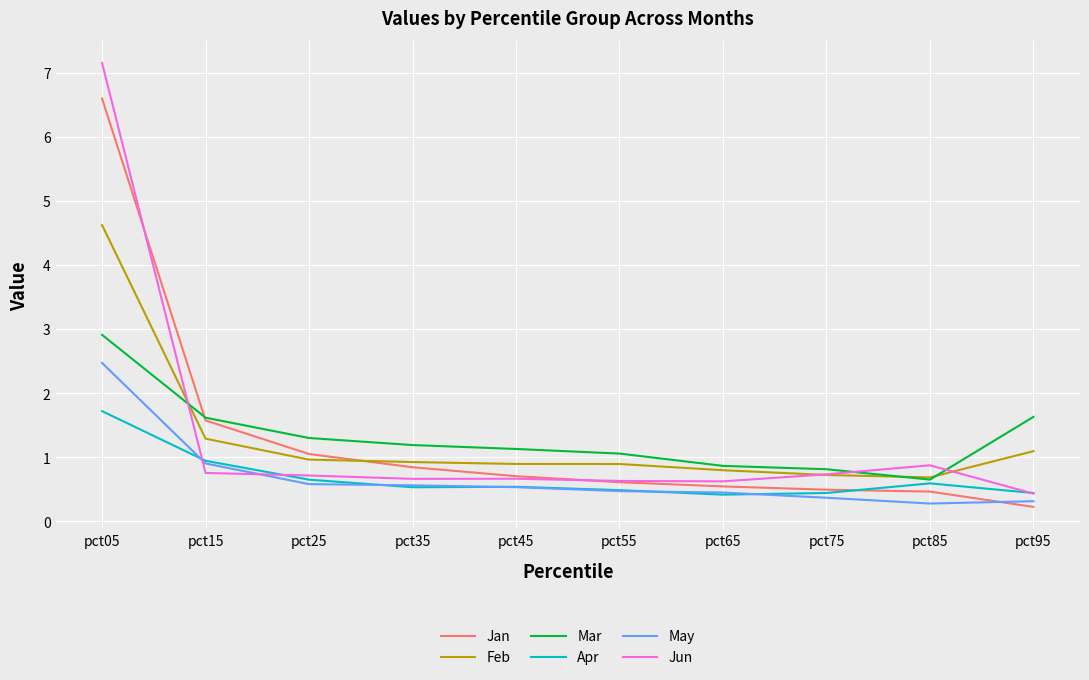

True or false: Apr and Jun intersect in this chart.

True